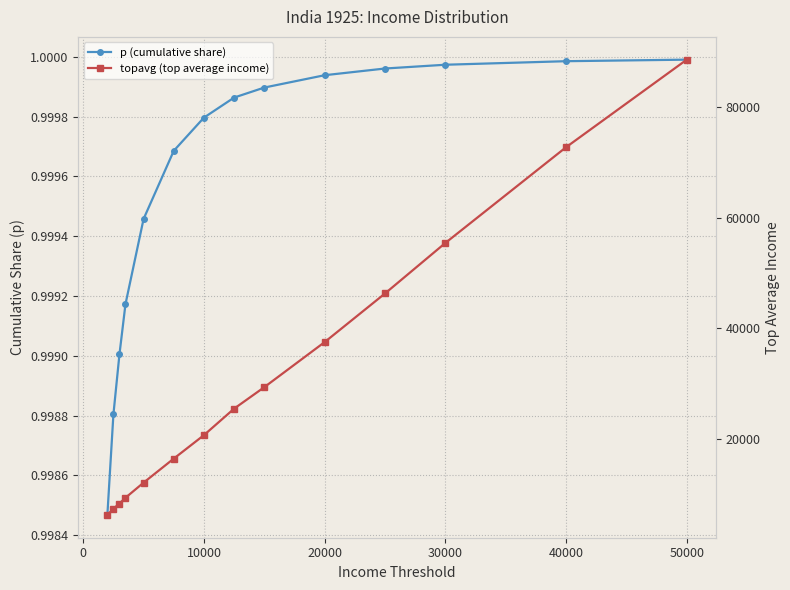

True or false: p (cumulative share) and topavg (top average income) cross at least once.

False